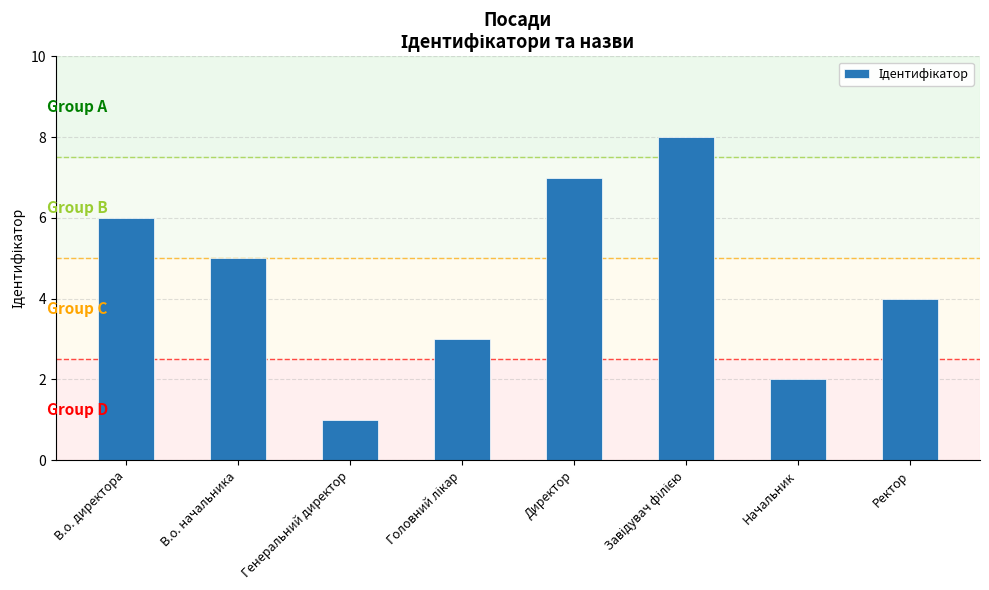

True or false: the data shows 4 at В.о. директора.

False